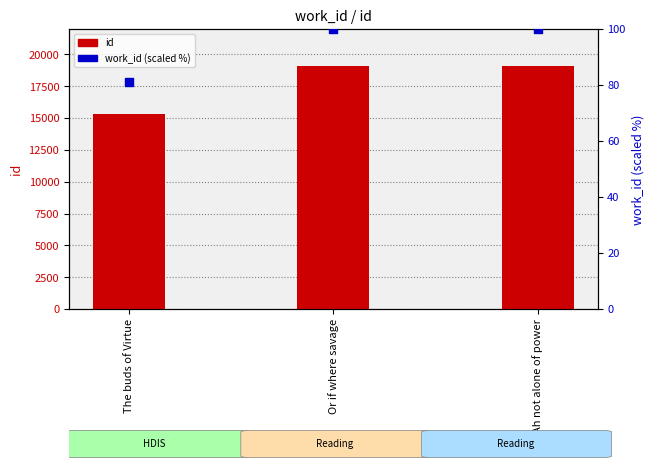

What is the total value across all series at Ah not alone of power?

19229.0